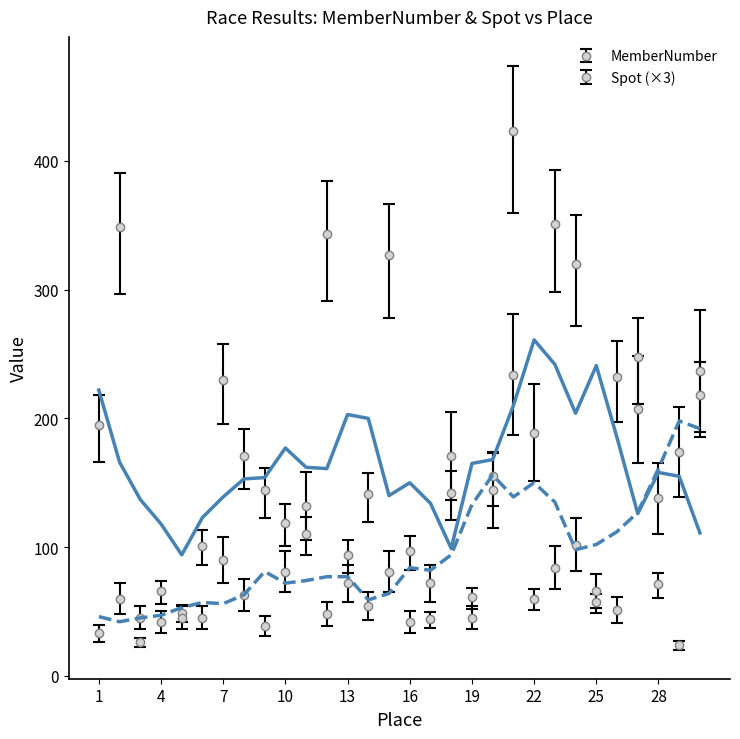

What is the value of the MemberNumber point at the 7th from the left?

230